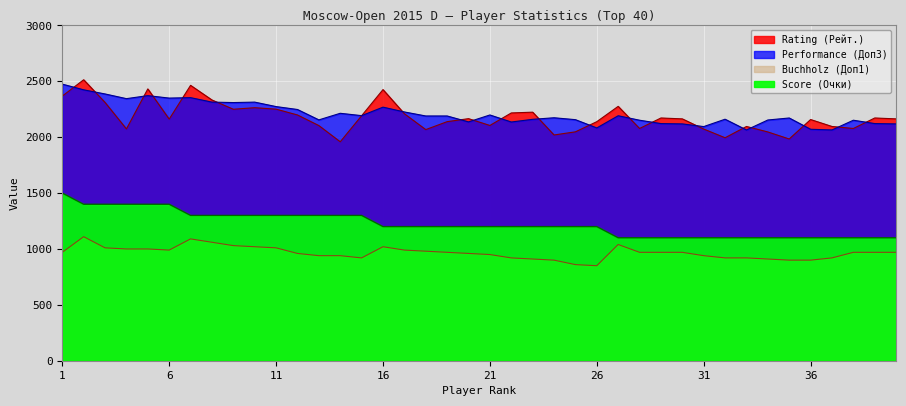

What is the difference between the Score (Очки) values at 22 and 2?

200